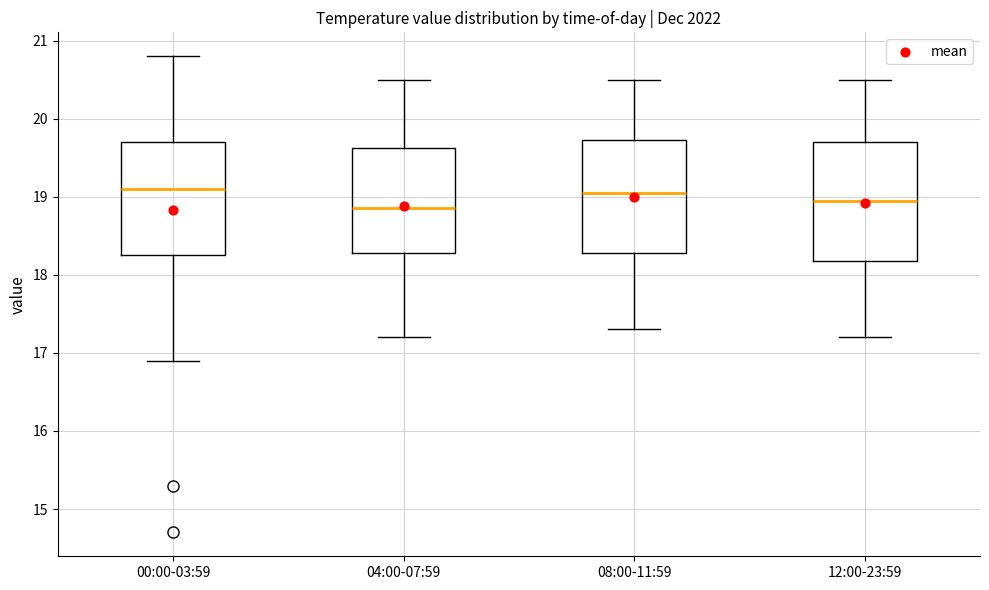

Reading left to right, transcribe this box plot: for each box, give where its median line is, the range the box spans, and where its two whiskers end, as read against the y-axis. The values are not printed on the chart, so give them approximately, as read against the axis.

00:00-03:59: median 19.1, box 18.3 to 19.7, whiskers 16.9 to 20.8
04:00-07:59: median 18.9, box 18.3 to 19.6, whiskers 17.2 to 20.5
08:00-11:59: median 19.1, box 18.3 to 19.7, whiskers 17.3 to 20.5
12:00-23:59: median 19.0, box 18.2 to 19.7, whiskers 17.2 to 20.5